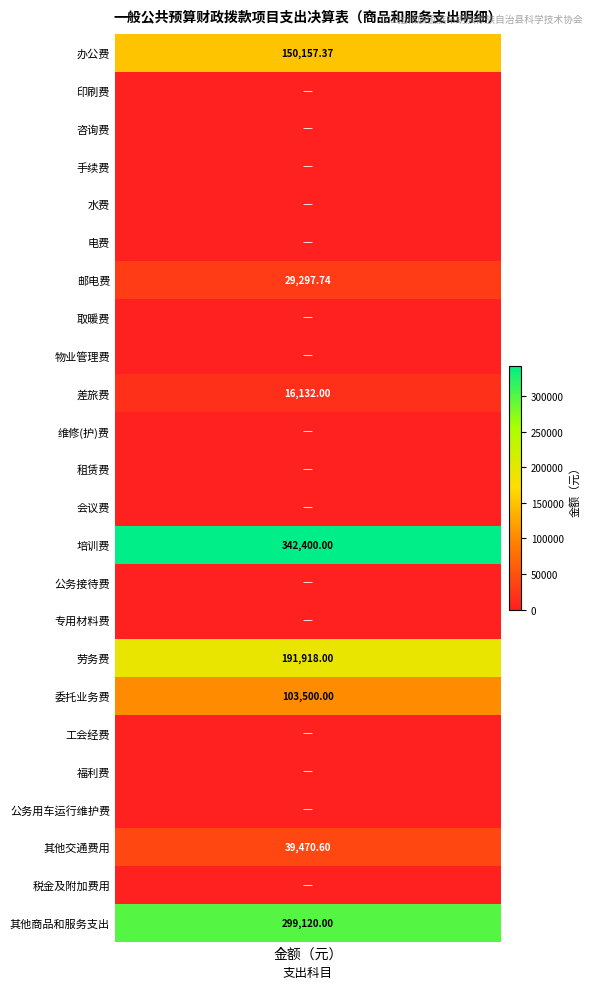

Reading left to right, extract all data points from this chart.

办公费=150157.4	印刷费=0.0	咨询费=0.0	手续费=0.0	水费=0.0	电费=0.0	邮电费=29297.7	取暖费=0.0	物业管理费=0.0	差旅费=16132.0	维修(护)费=0.0	租赁费=0.0	会议费=0.0	培训费=342400.0	公务接待费=0.0	专用材料费=0.0	劳务费=191918.0	委托业务费=103500.0	工会经费=0.0	福利费=0.0	公务用车运行维护费=0.0	其他交通费用=39470.6	税金及附加费用=0.0	其他商品和服务支出=299120.0